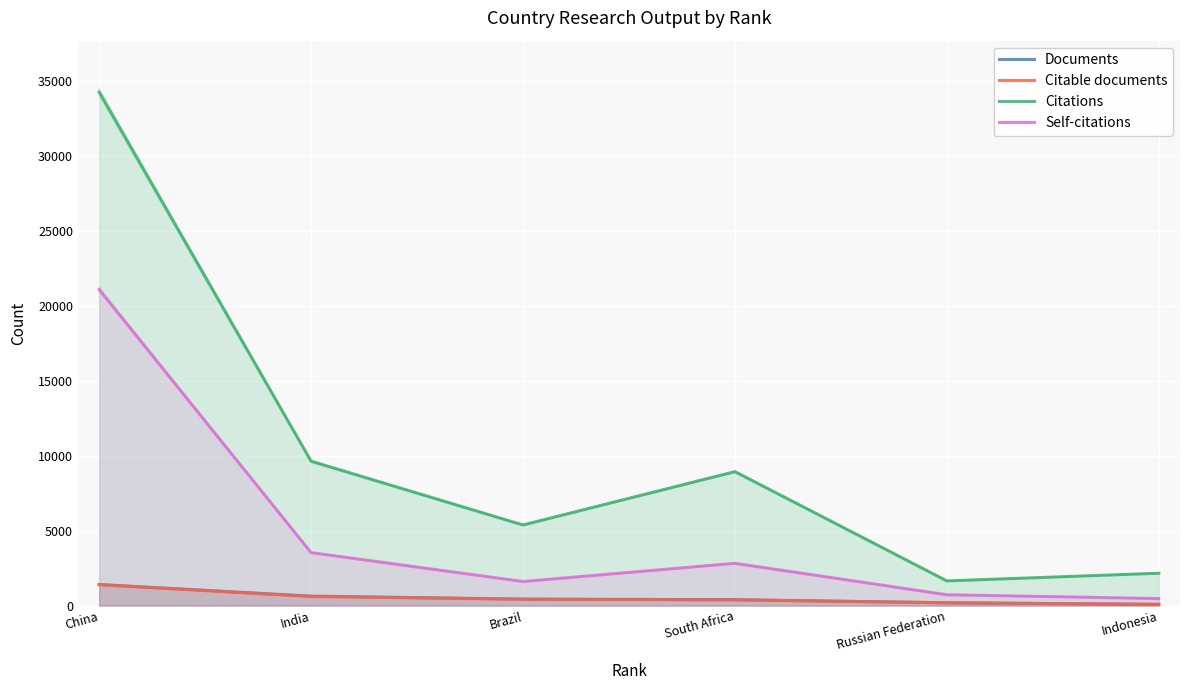

True or false: Citations and Citable documents cross at least once.

False